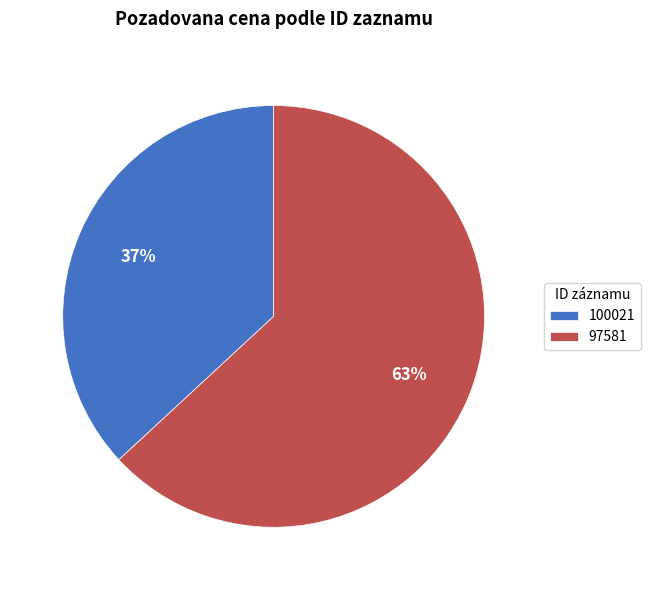

To the nearest percent, what is the difference between the 97581 and 100021 slice percentages?

26%